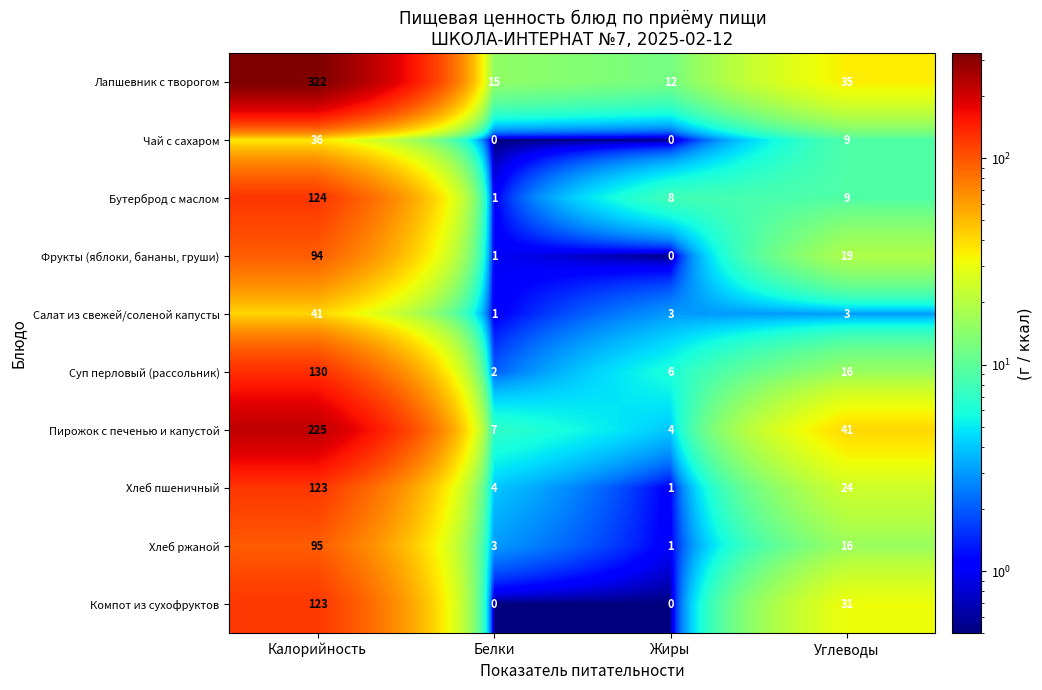

List the labels in order of Фрукты (яблоки, бананы, груши) value, largest first.

Калорийность, Углеводы, Белки, Жиры